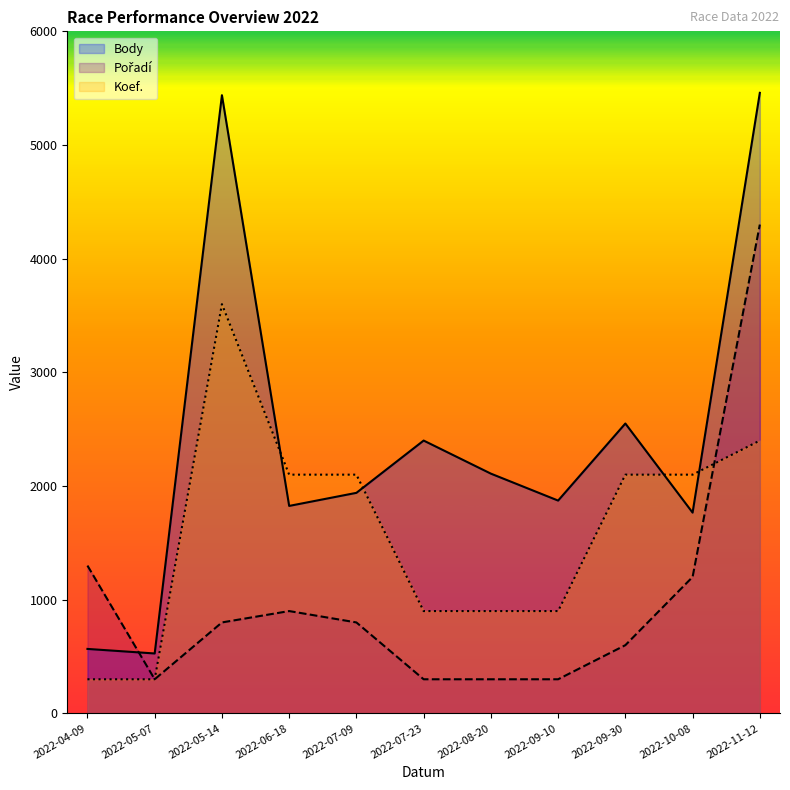

Between which two adjacent categories do Pořadí and Body first intersect?

2022-04-09 and 2022-05-07